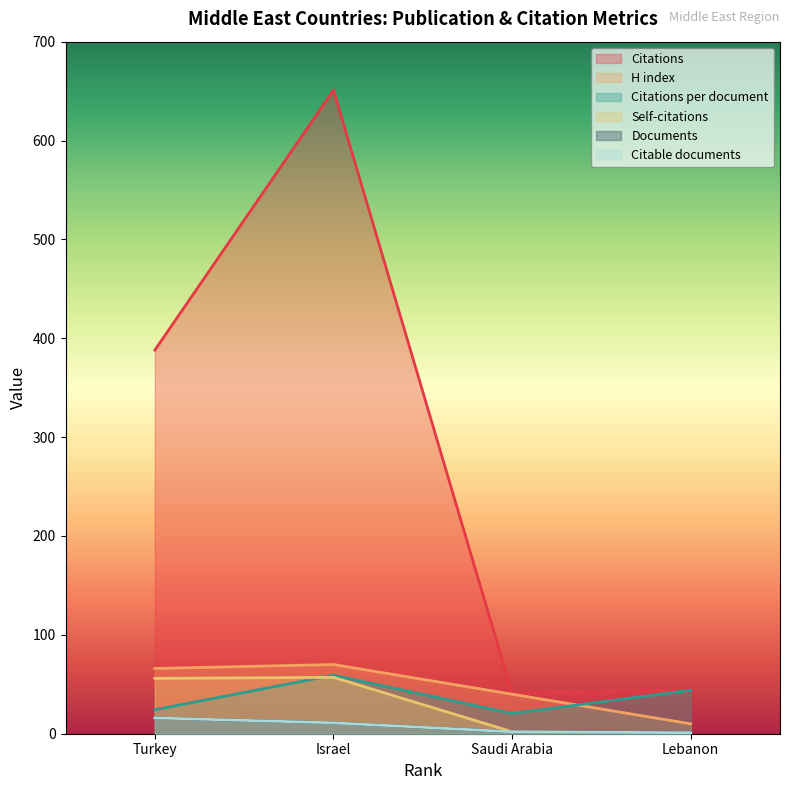

How many lines are shown in the chart?

6